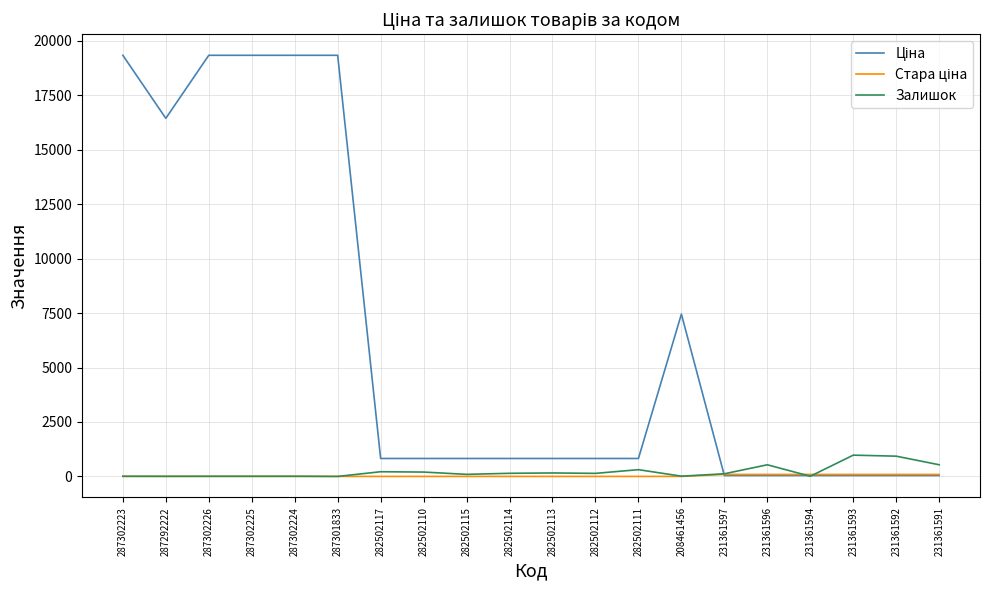

The Залишок series shows 534.0 at 231361596. True or false?

True